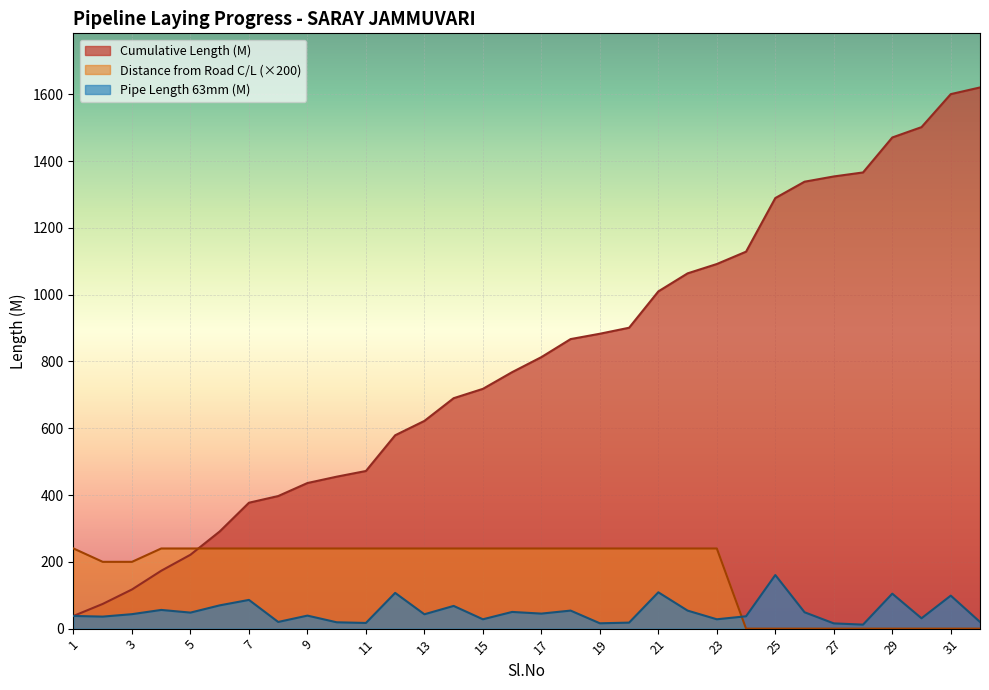

Does the chart display data point markers on the line(s)?

No